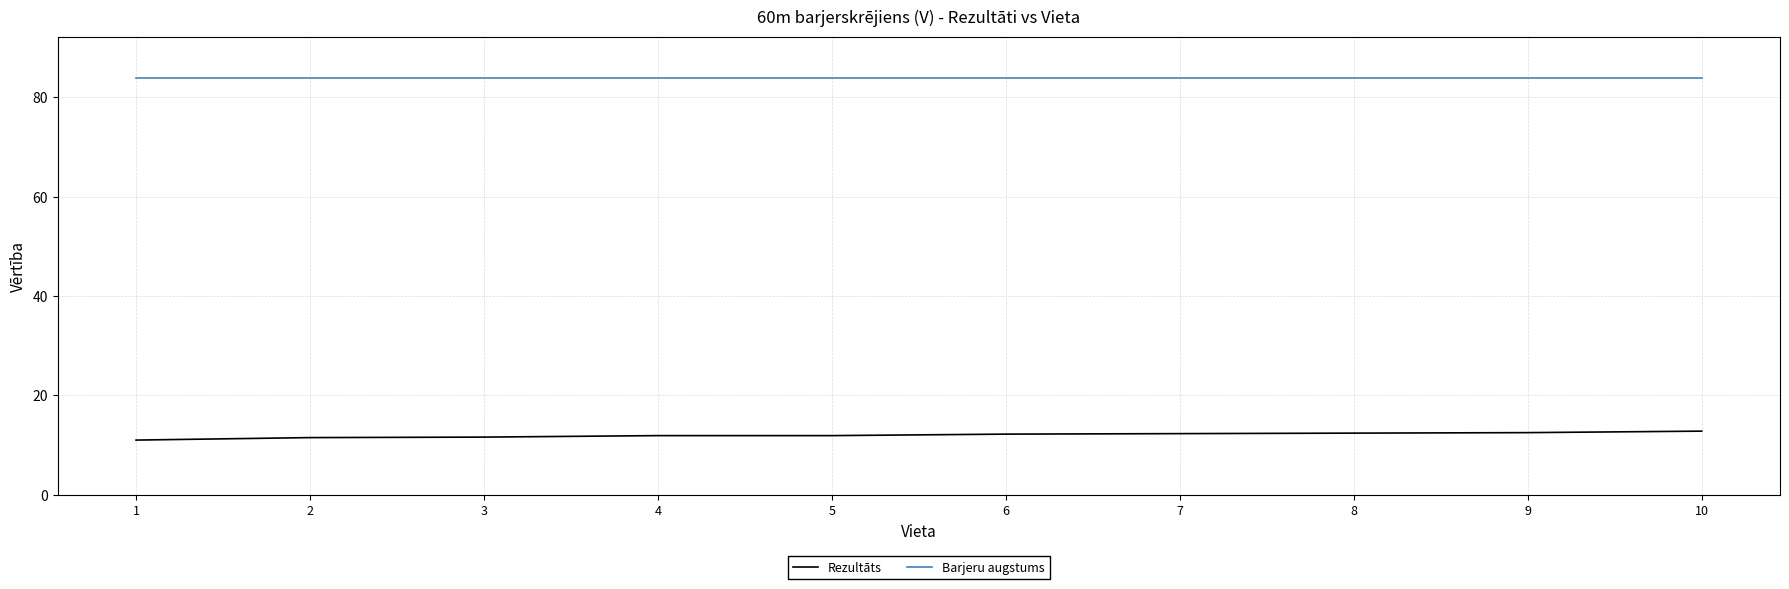

The Barjeru augstums series shows 83.8 at 1. True or false?

True